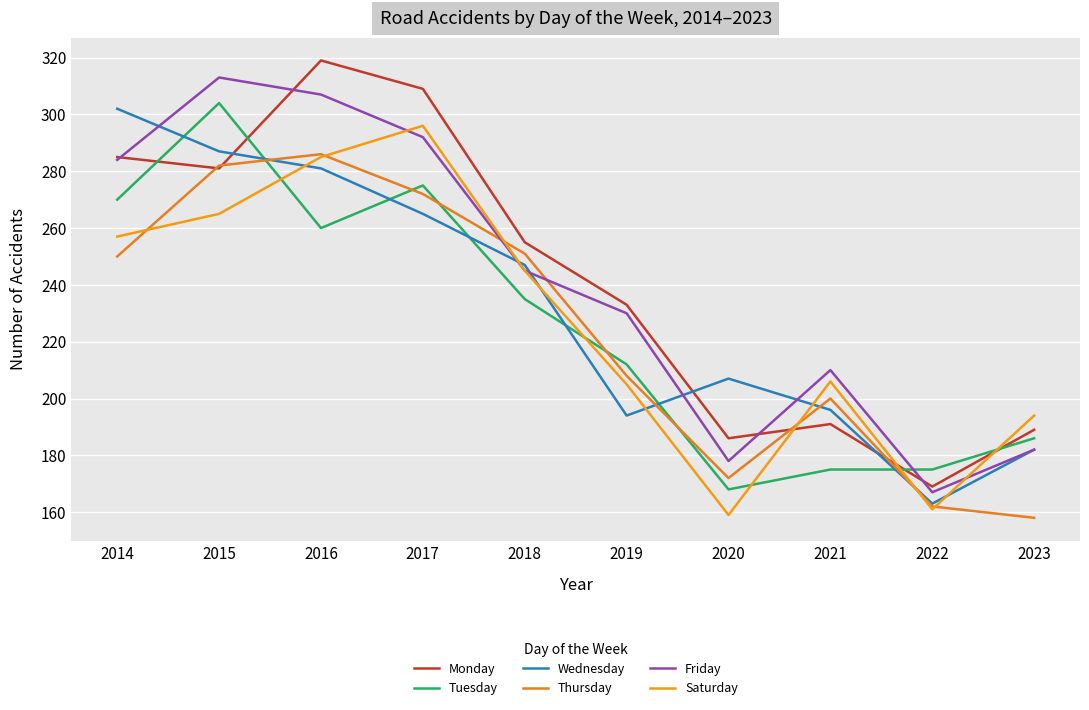

Which category has the highest value across all series?

2016